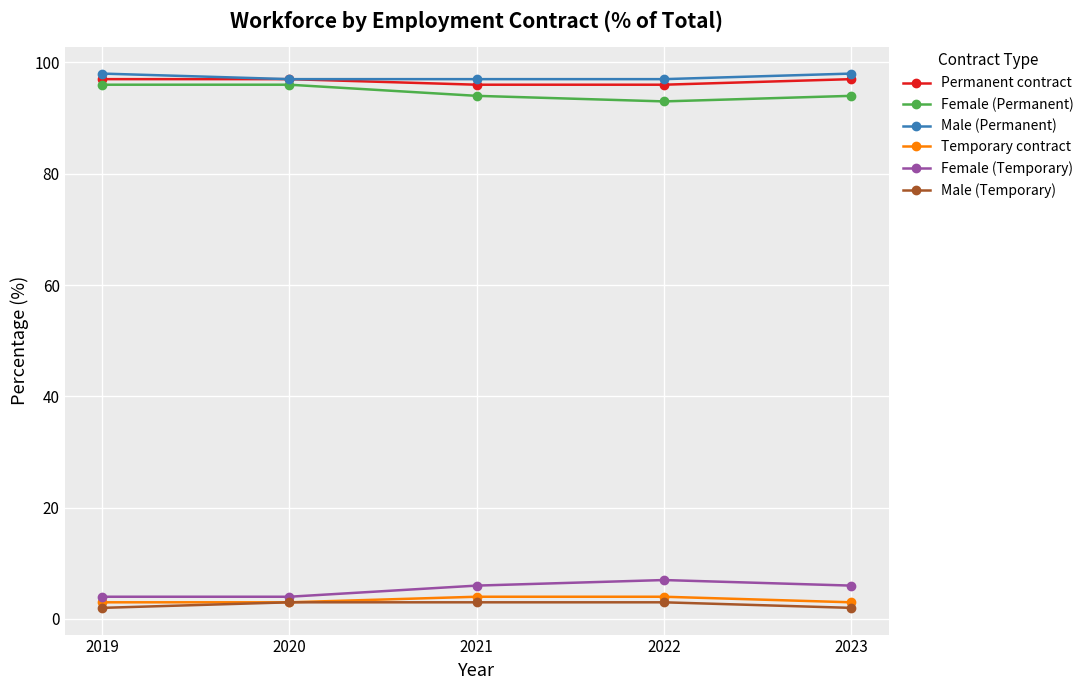

What is the lowest value of the Male (Permanent) series?

97